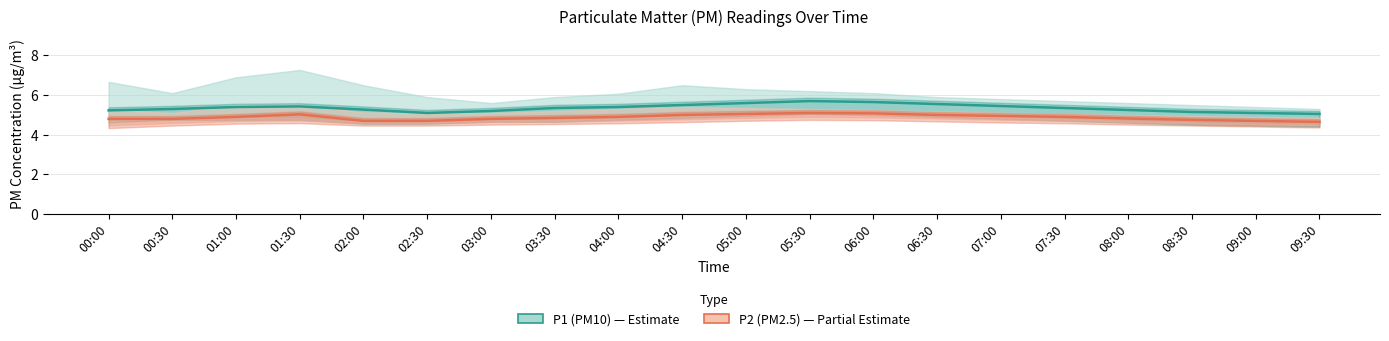

True or false: P2 (PM2.5) has a value of 4.8 at 08:00.

True